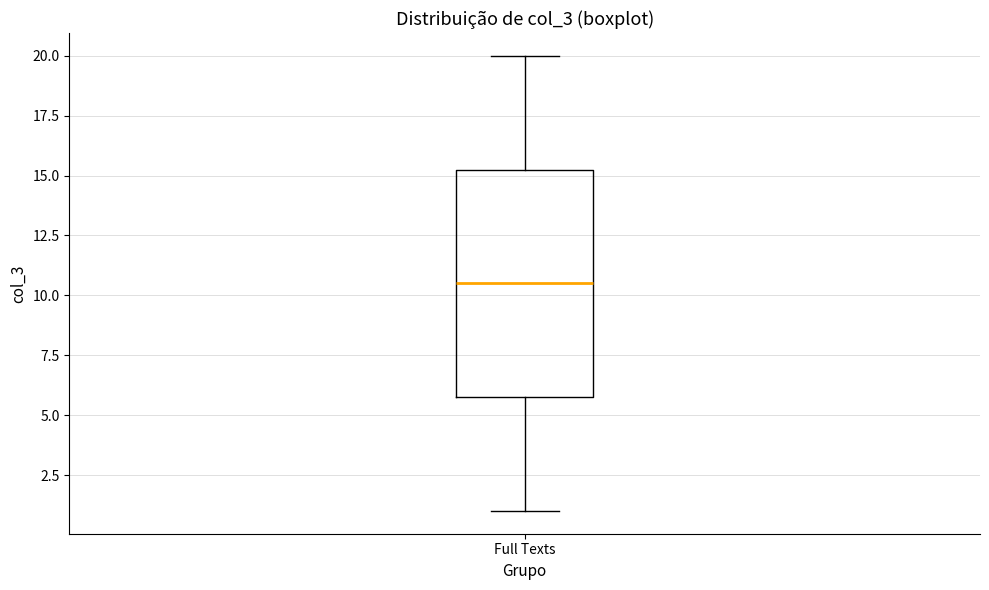

Where is the upper edge of the box for Full Texts on the y-axis? The values are not printed on the chart, so give them approximately, as read against the axis.

15.5